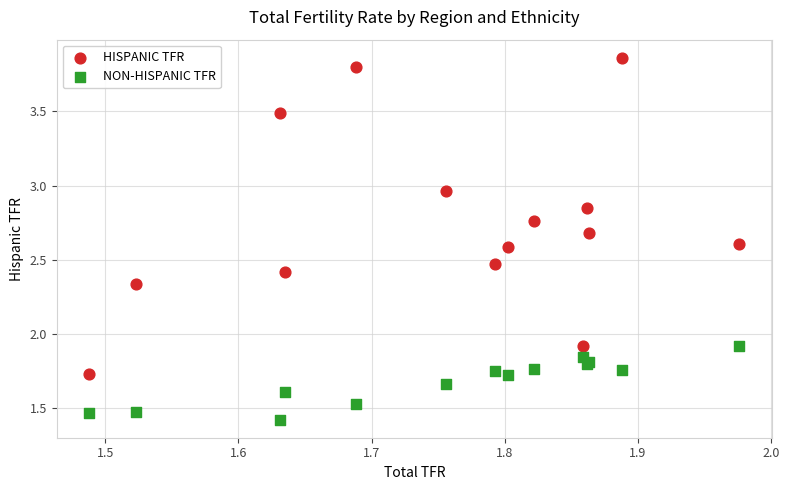

Which series contains the highest Y value?

HISPANIC TFR